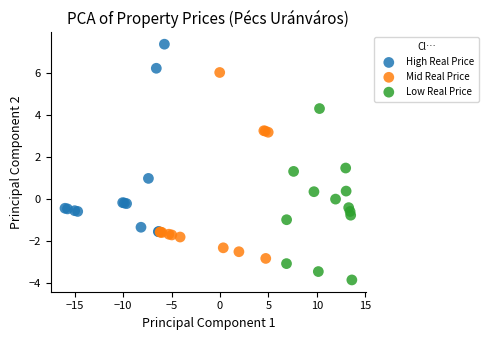

Which series reaches the maximum Y coordinate?

High Real Price